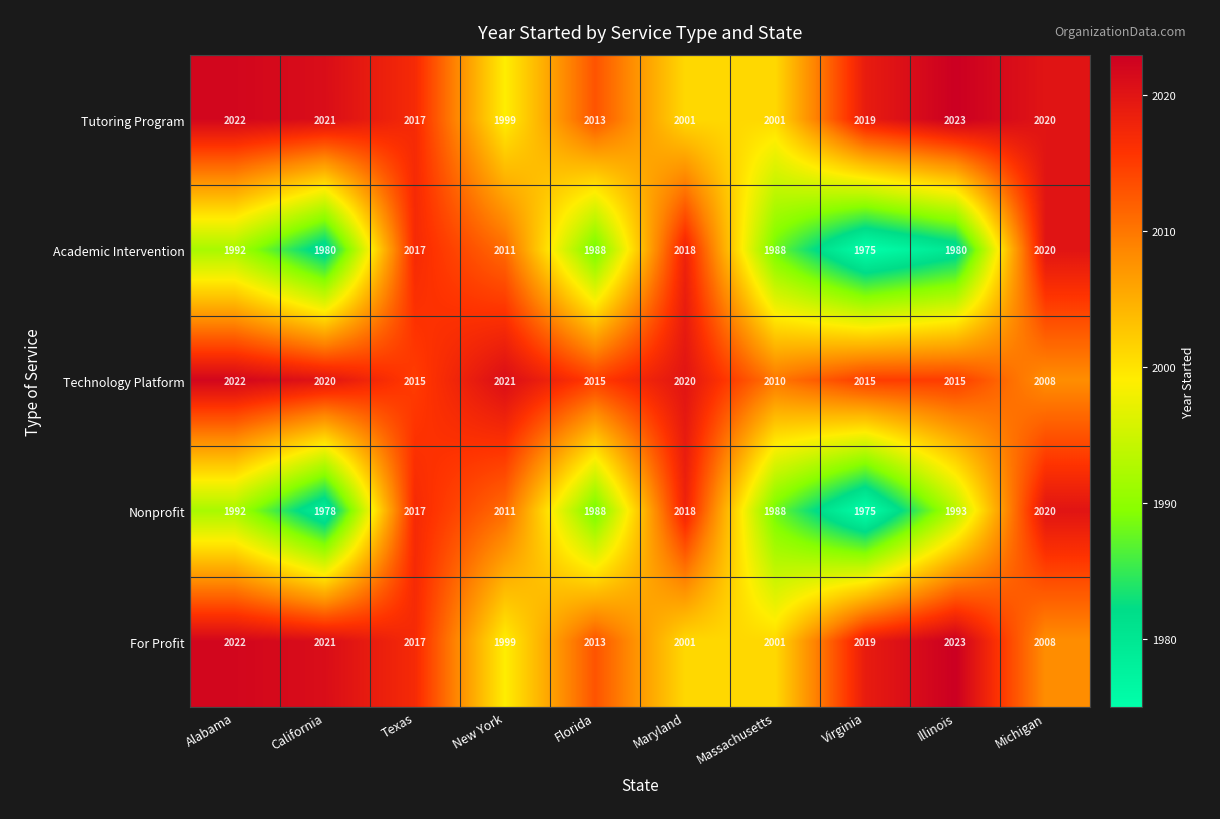

What is the average value of the Technology Platform series?

2016